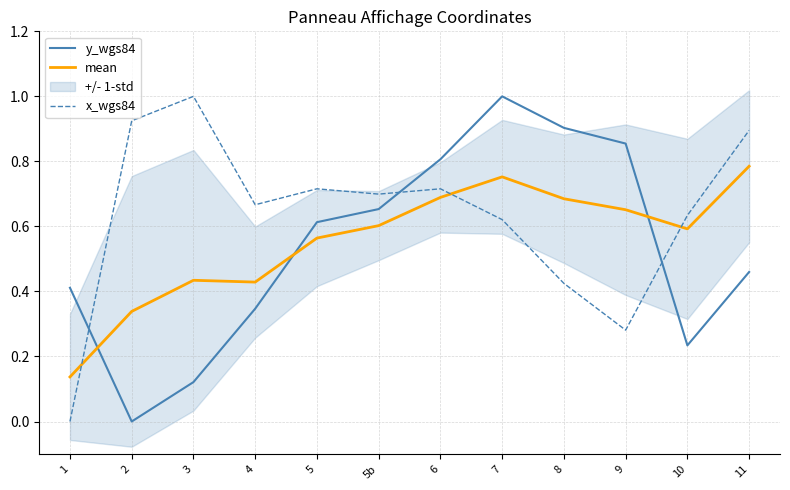

What position from the right is 10?

2